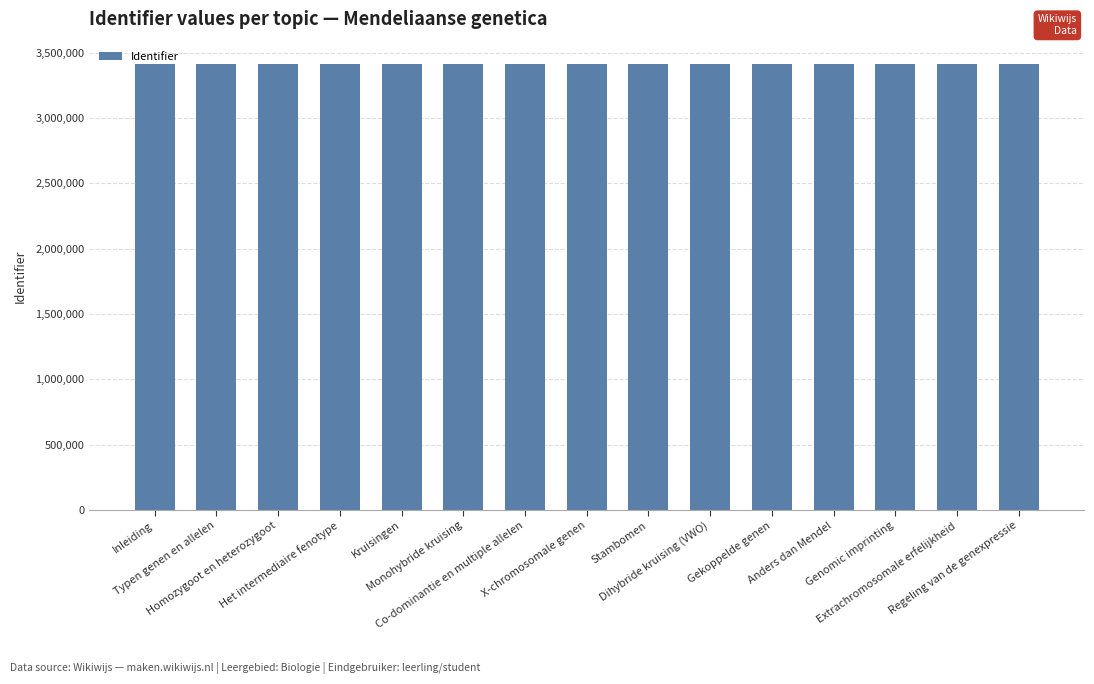

True or false: the data shows 3415154 at Genomic imprinting.

True